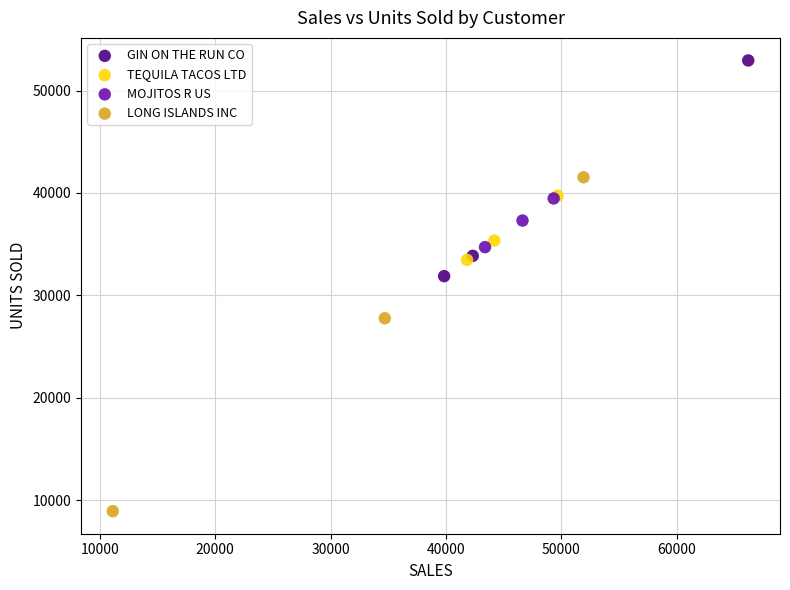

Which series contains the lowest Y value?

LONG ISLANDS INC